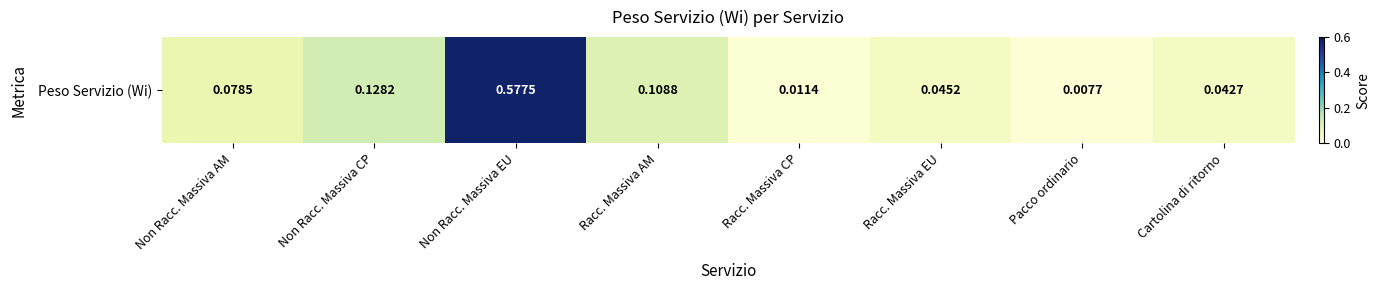

Reading left to right, extract all data points from this chart.

0.1	0.1	0.6	0.1	0.0	0.0	0.0	0.0